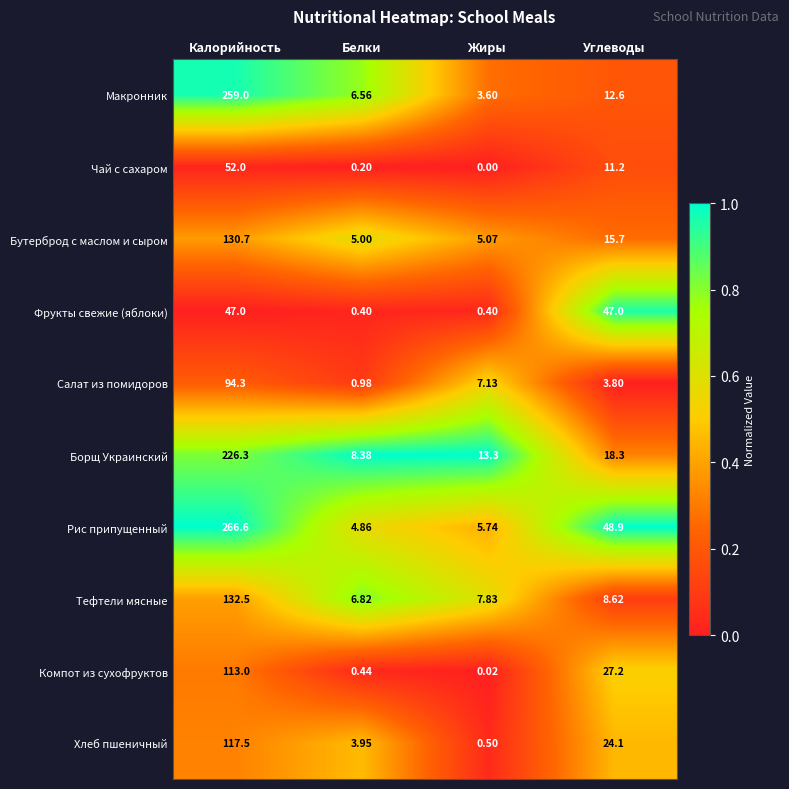

Where is Макронник nearest to the value 131?

Углеводы